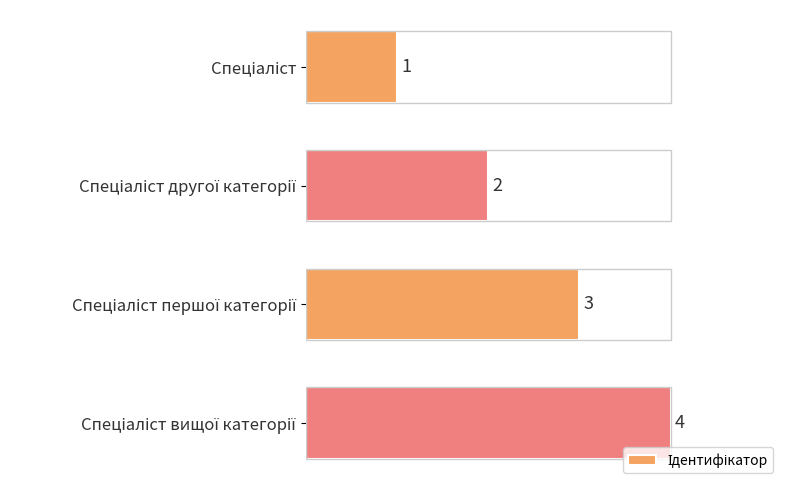

What is the maximum value shown in the chart?

4